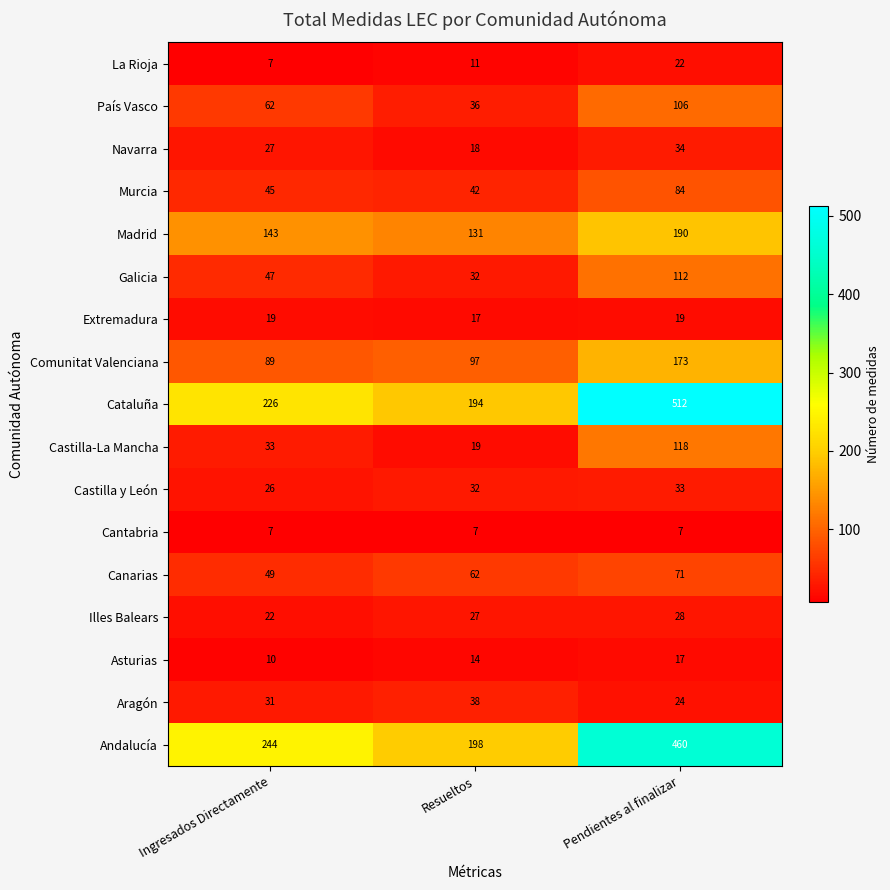

Which series has the largest range (max minus min)?

Cataluña